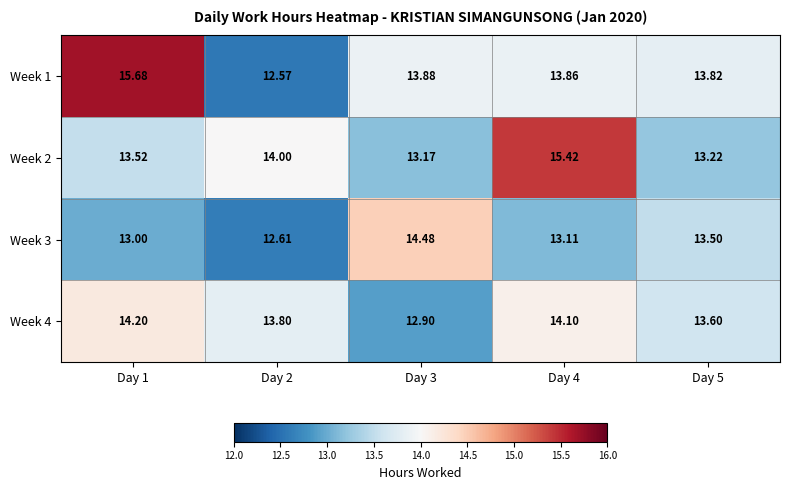

How many distinct data groups are displayed?

4